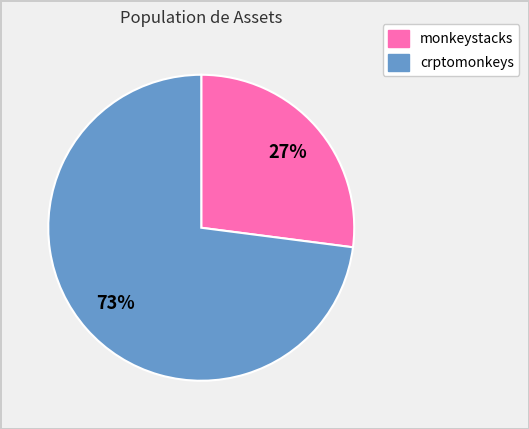

Does any single category account for the majority?

Yes